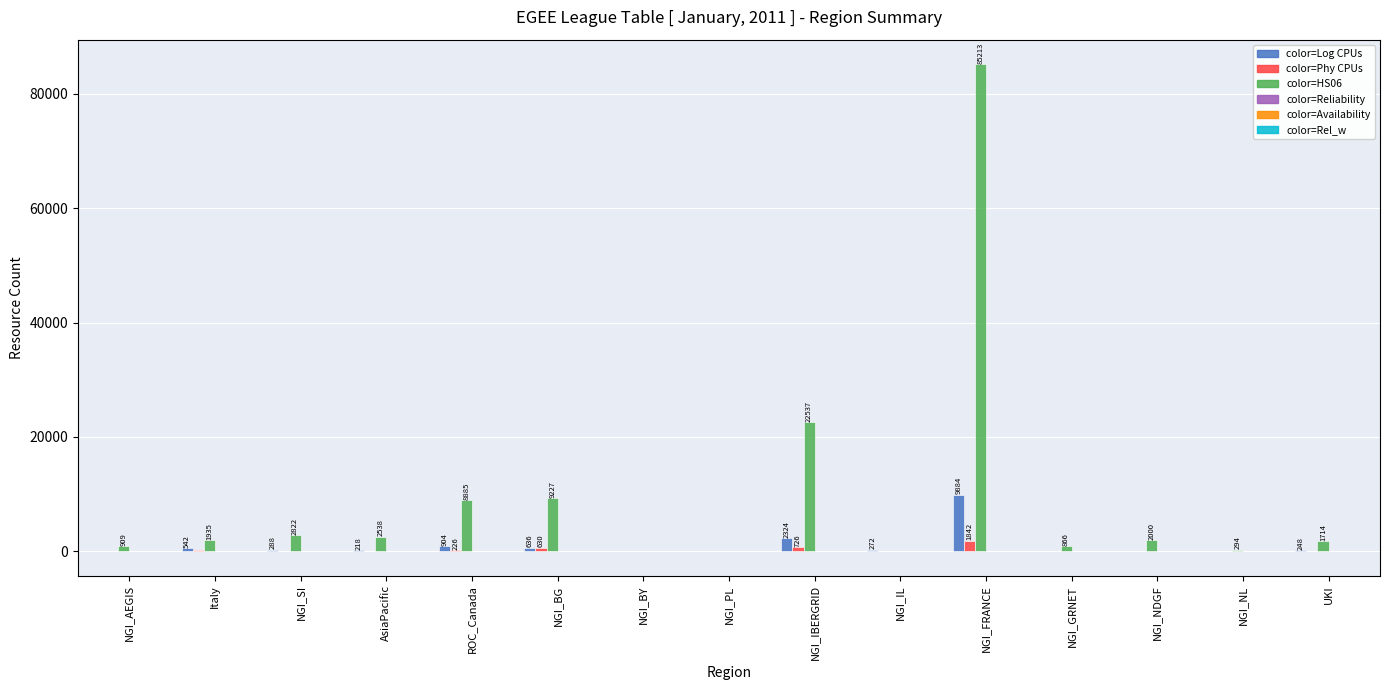

Which series has the largest total across all categories?

color=HS06